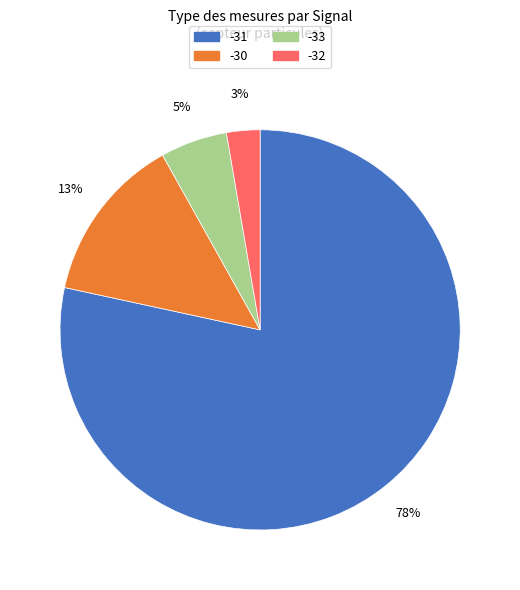

To the nearest percent, what is the difference between the largest and smallest slice percentages?

76%